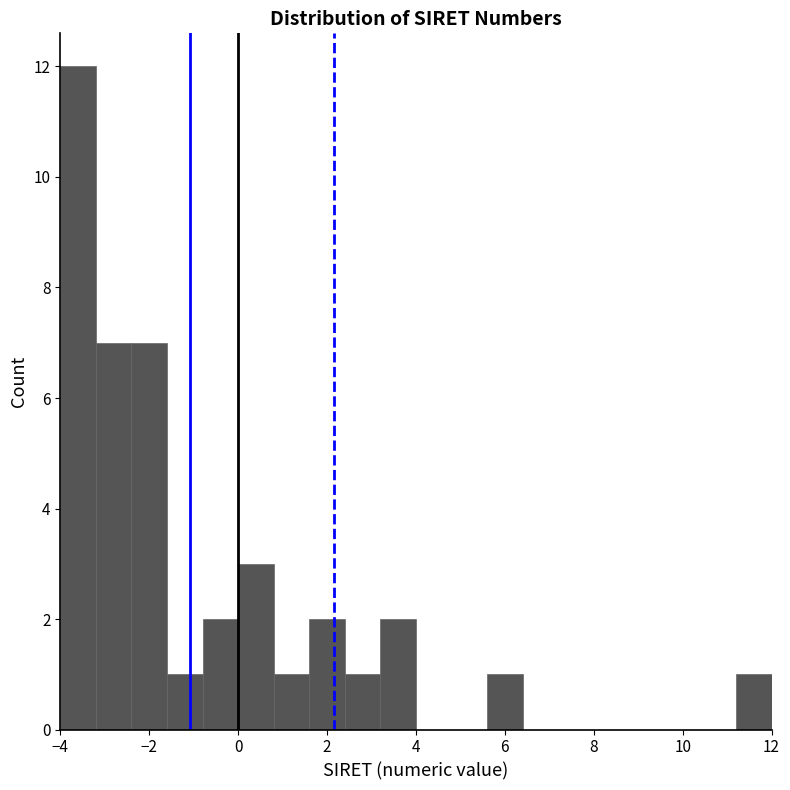

What is the height of the bar covering -4.0 to -3.2 on the x-axis? The values are not printed on the chart, so give them approximately, as read against the axis.

12